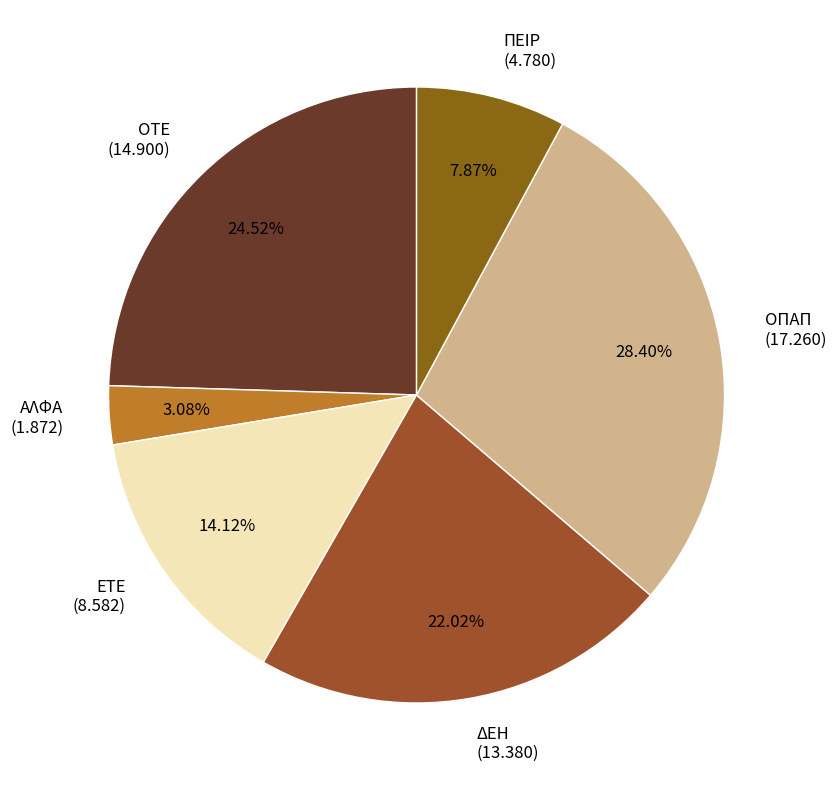

Does ΠΕΙΡ represent more than half of the total?

No